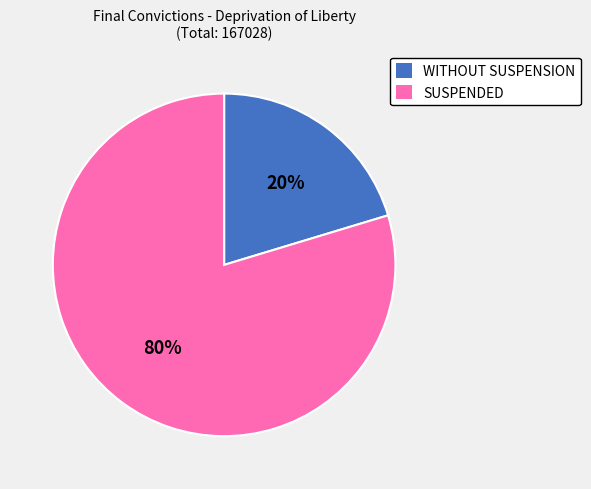

To the nearest percent, what is the average slice percentage?

50%